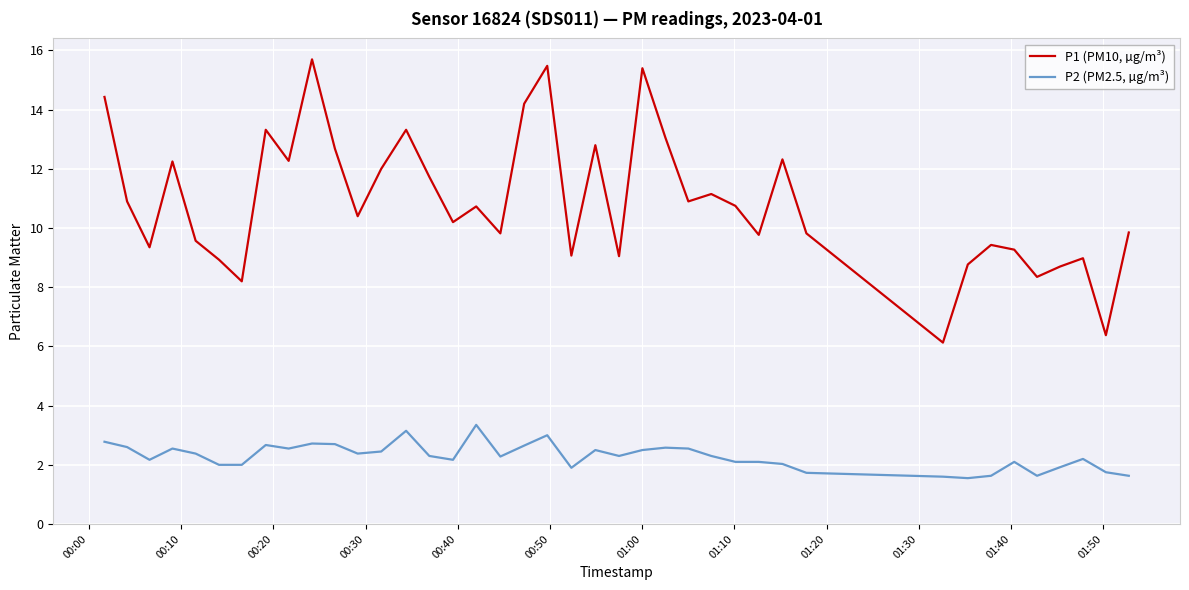

Which series has the largest range (max minus min)?

P1 (PM10, µg/m³)